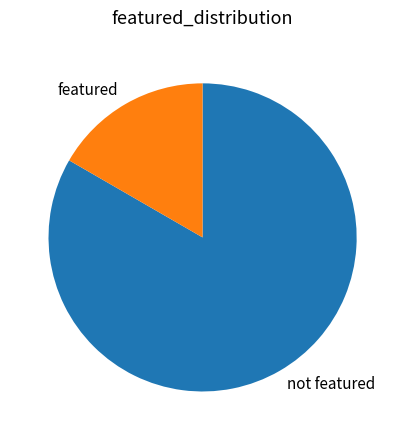

How many slices are in this pie chart?

2